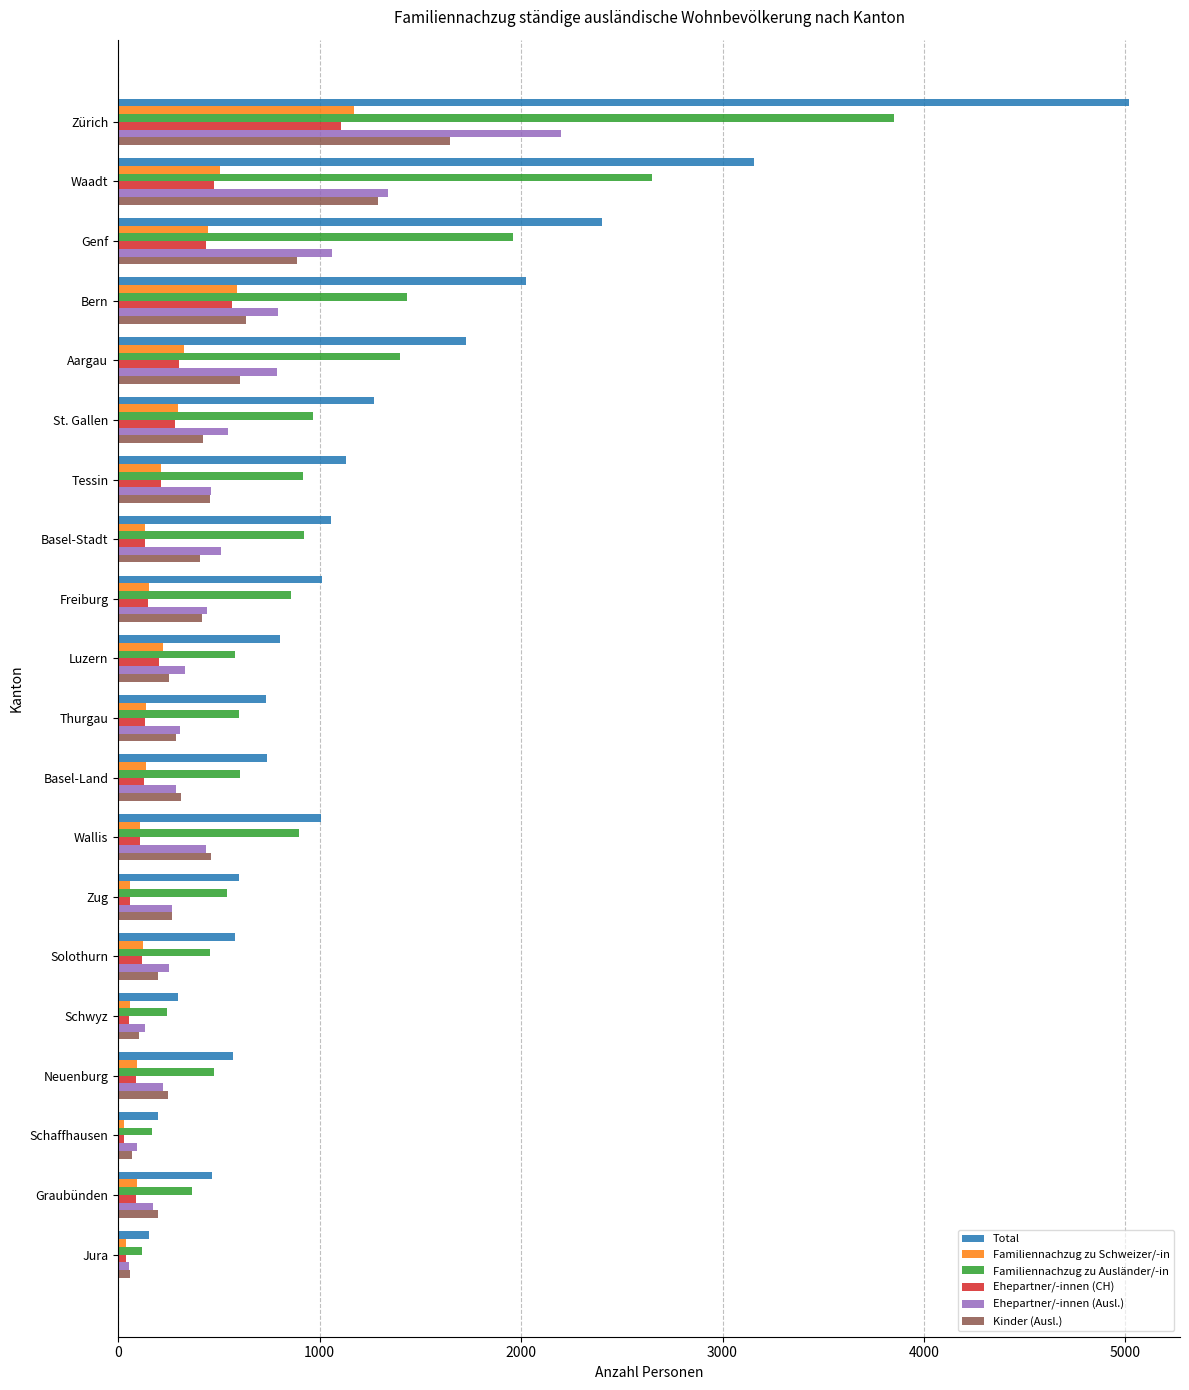

What is the difference between the maximum and second lowest values in the Ehepartner/-innen (Ausl.) series?

2102